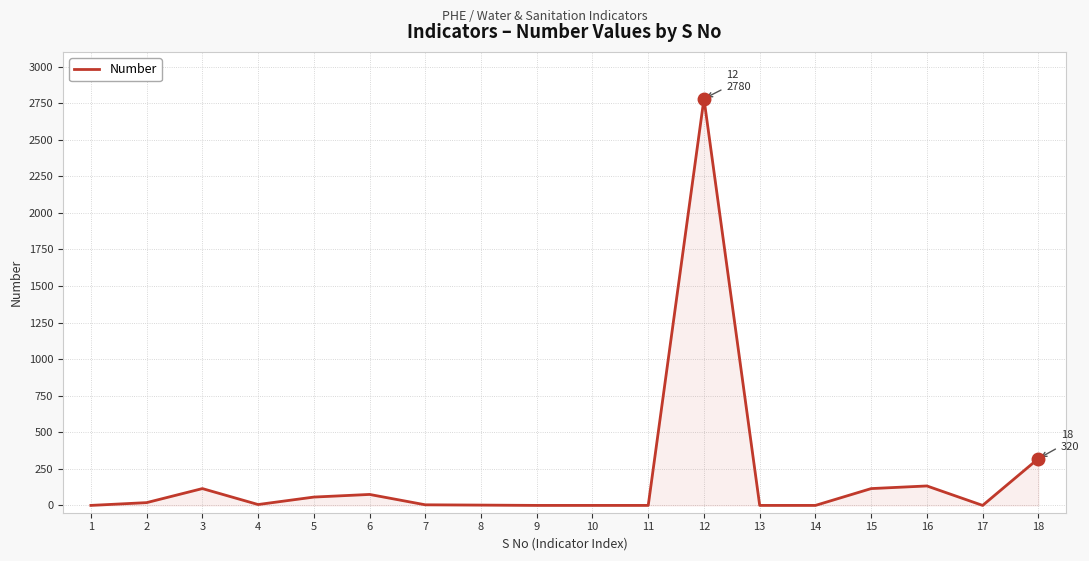

What is the difference between the maximum and minimum values?

2780.0